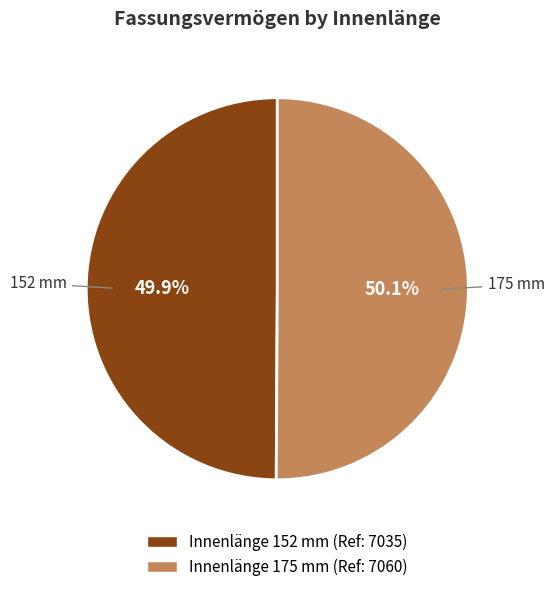

How many segments does this pie chart have?

2